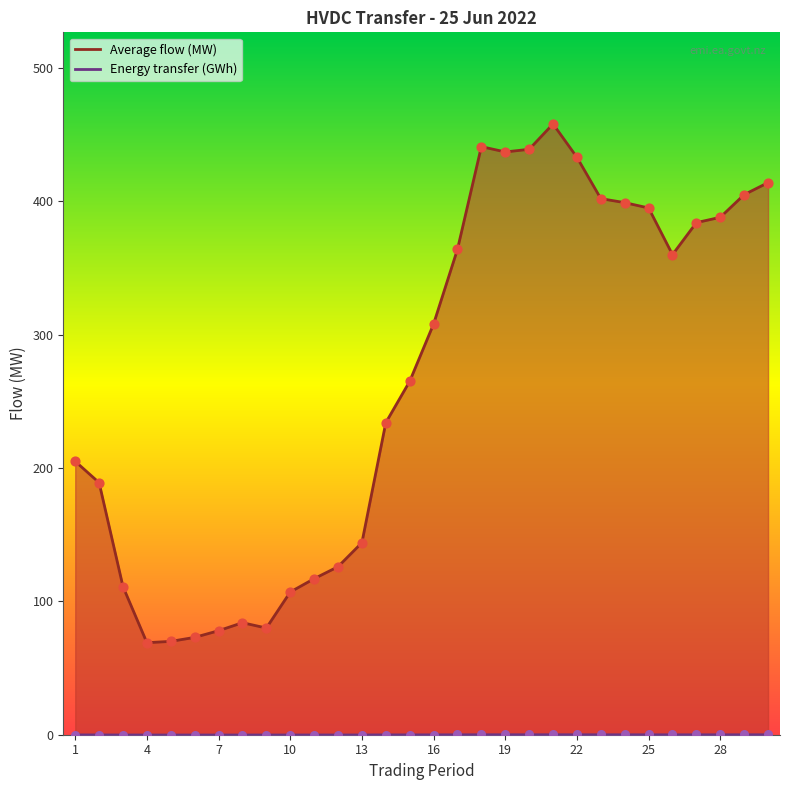

At which category is the sum across all series the highest?

21